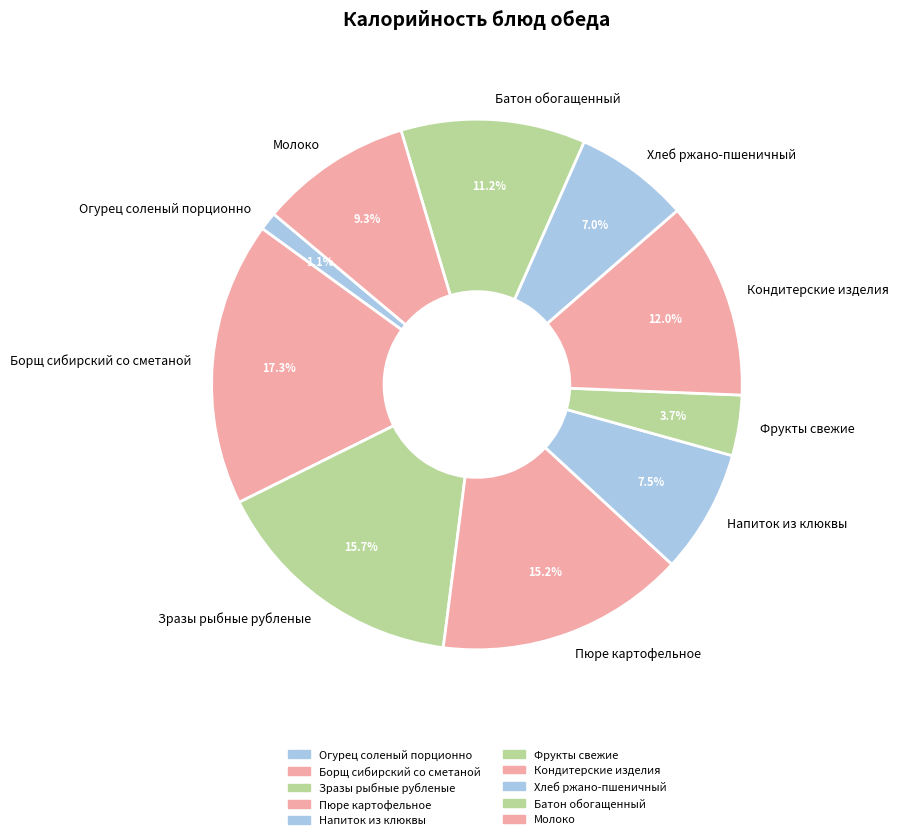

Is Кондитерские изделия the majority of the pie?

No